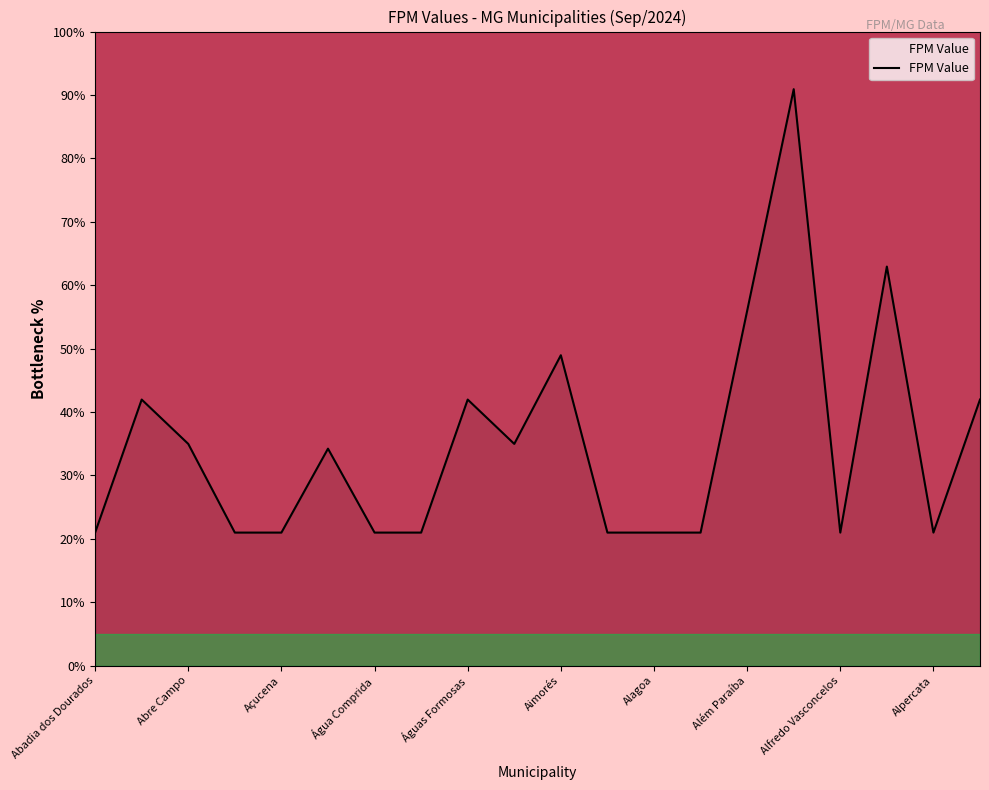

What is the sum of all values?

698.6